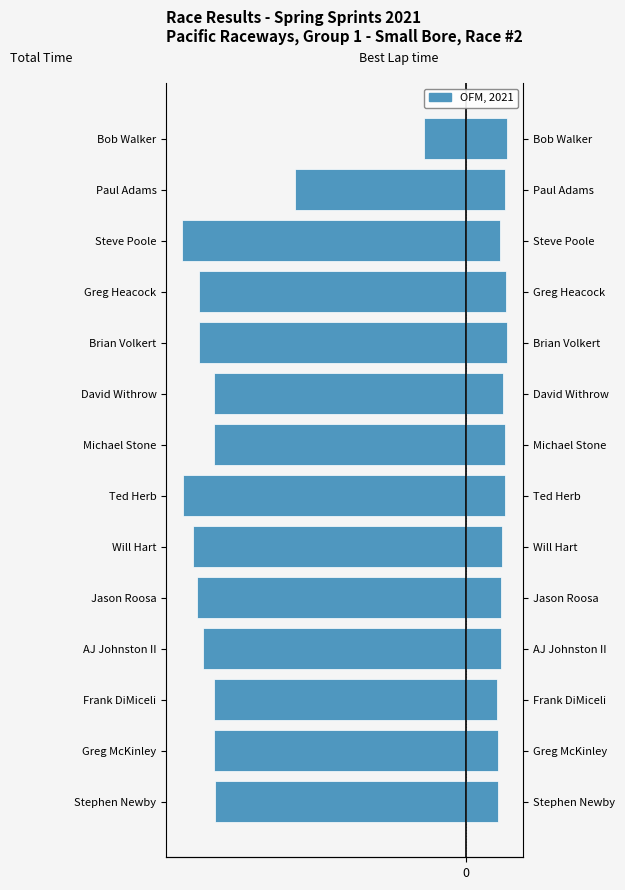

True or false: Total Time has a value of -1.8 at Ted Herb.

False